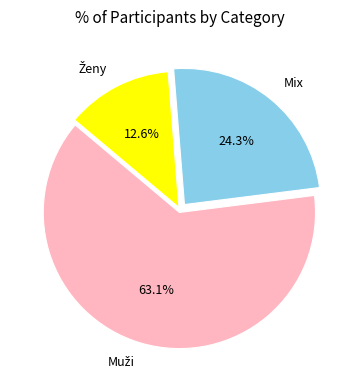

How much of the chart is everything except Mix?

75.7%